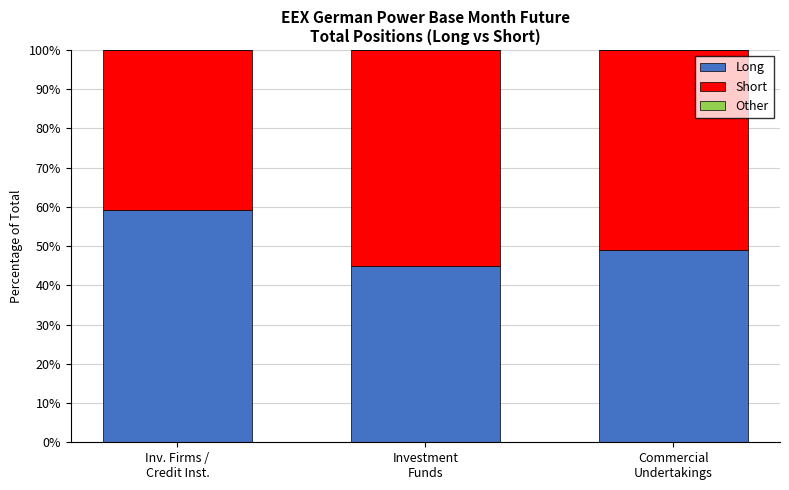

How many values in the Long series exceed 49?

2